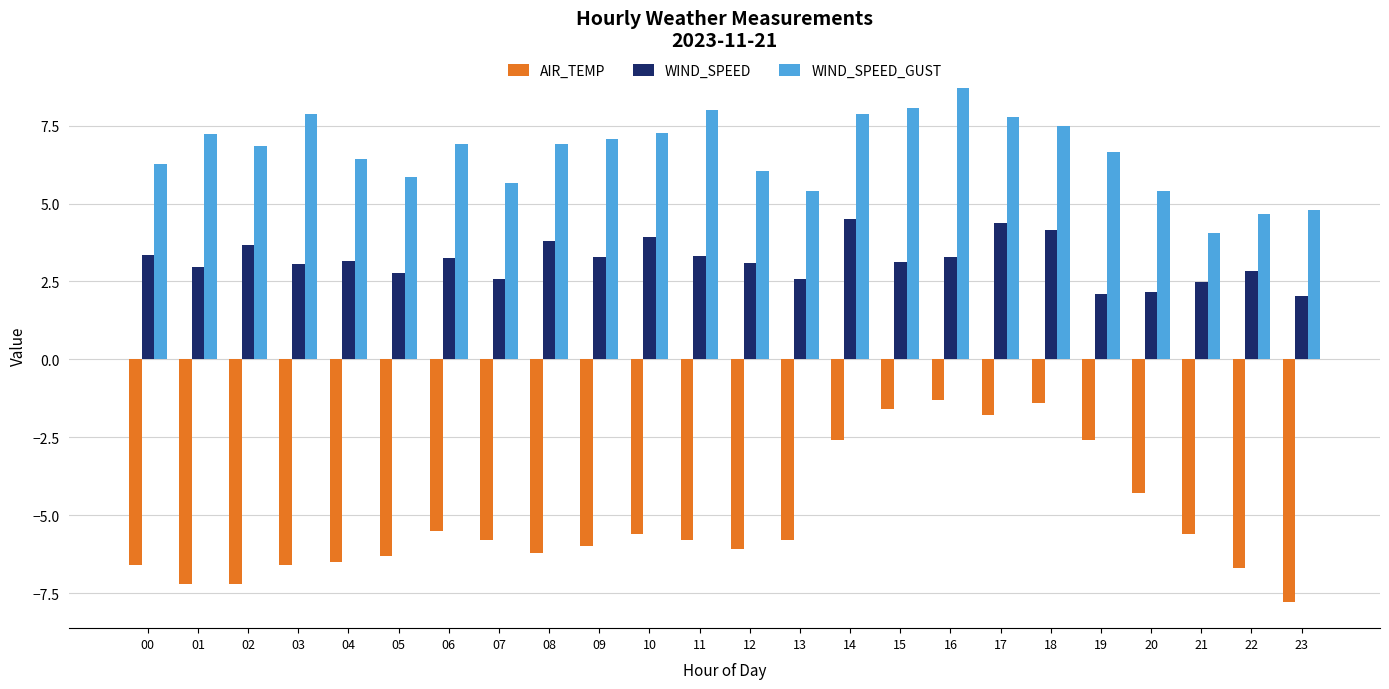

What is the greatest value displayed?

8.7